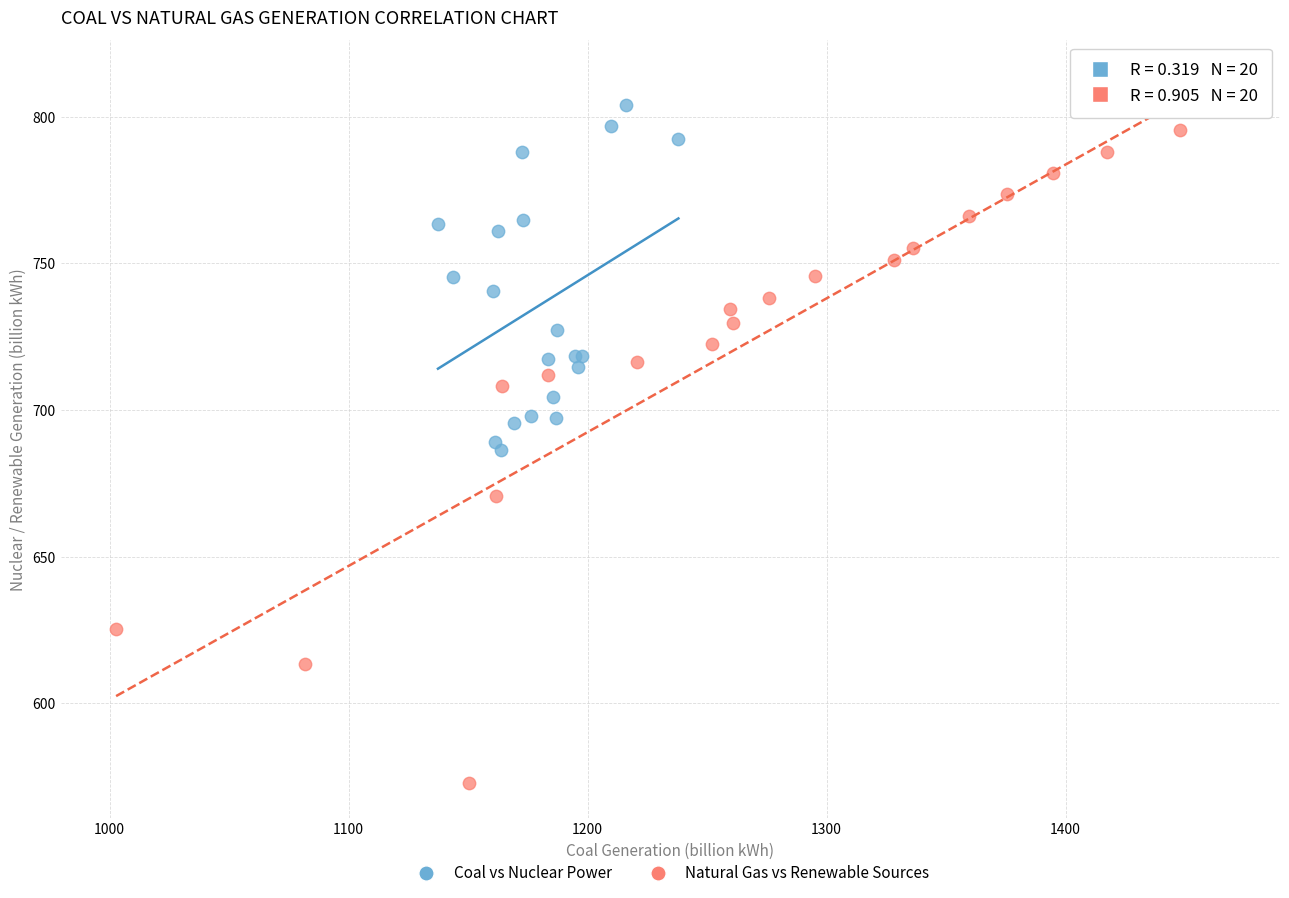

Which series has the widest spread of Y values?

Natural Gas vs Renewable Sources